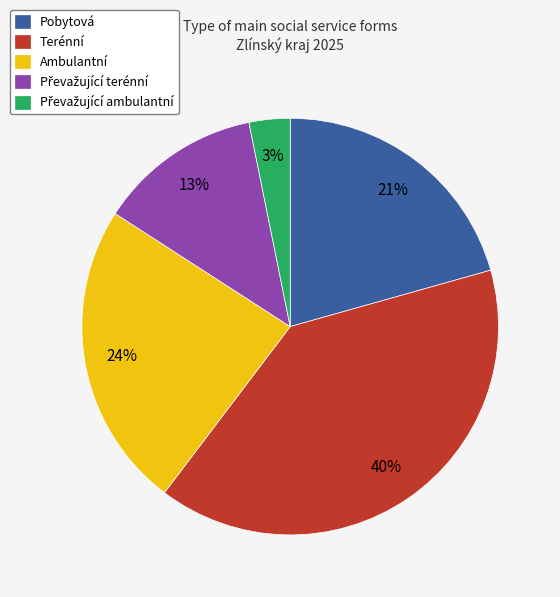

Which has a higher value, Terénní or Ambulantní?

Terénní